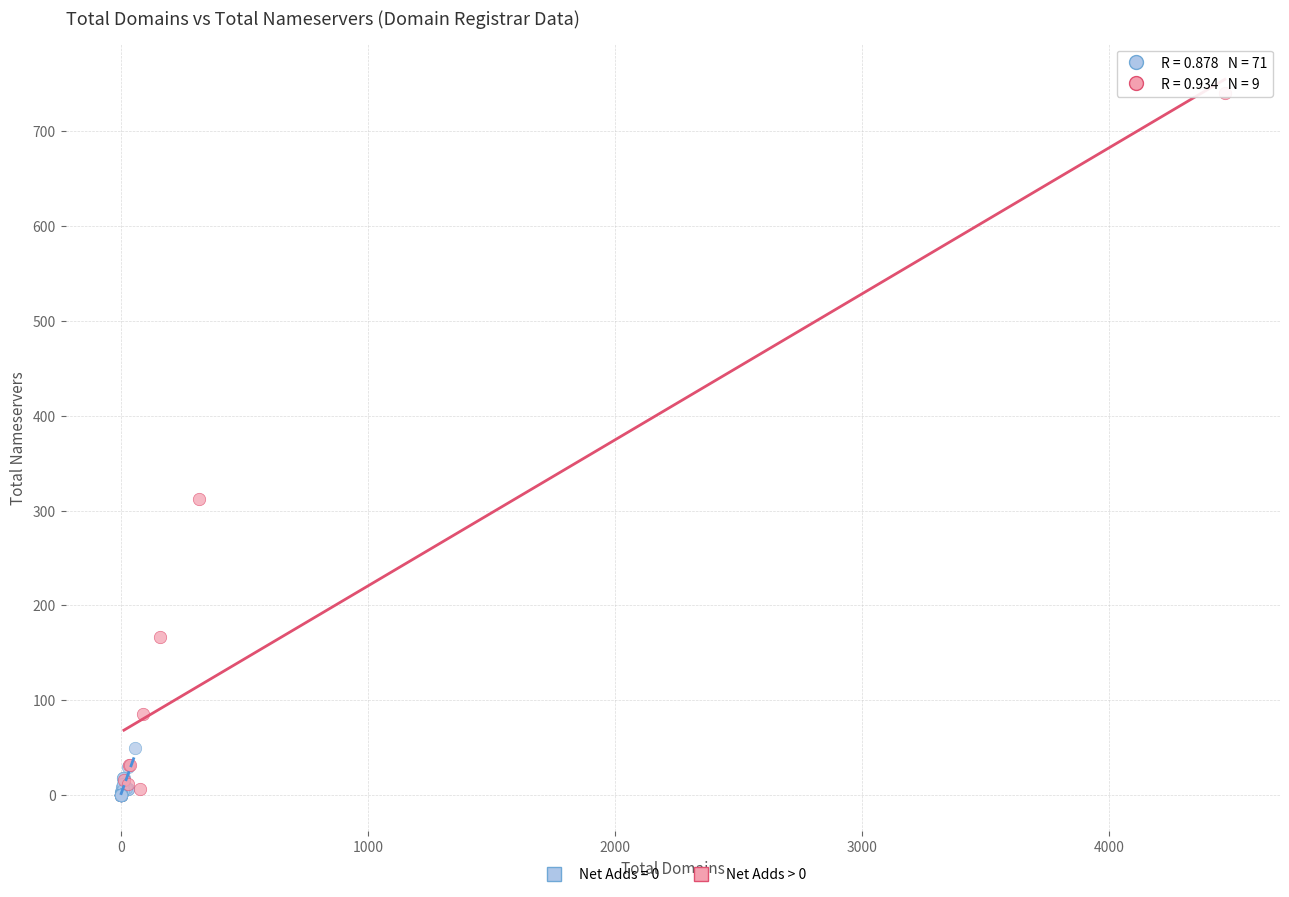

Which series has the widest spread of Y values?

Net Adds > 0